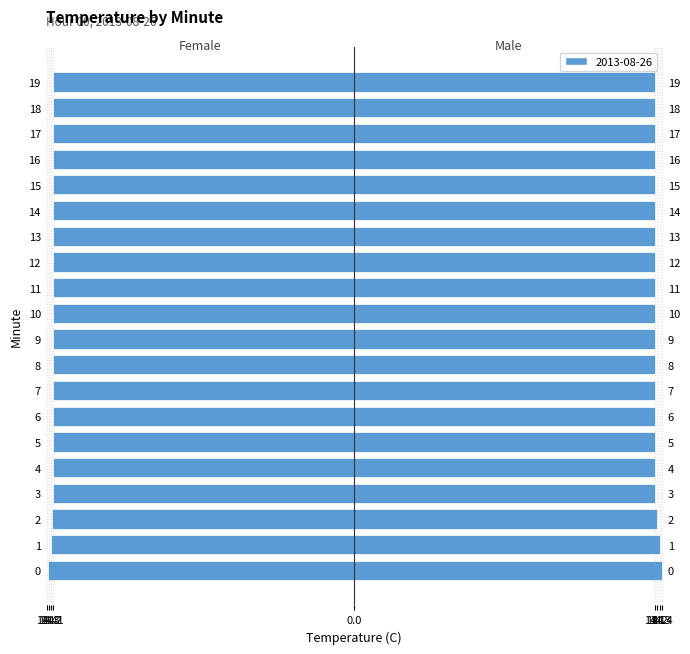

The value of Female at 2 is -22.5. True or false?

False